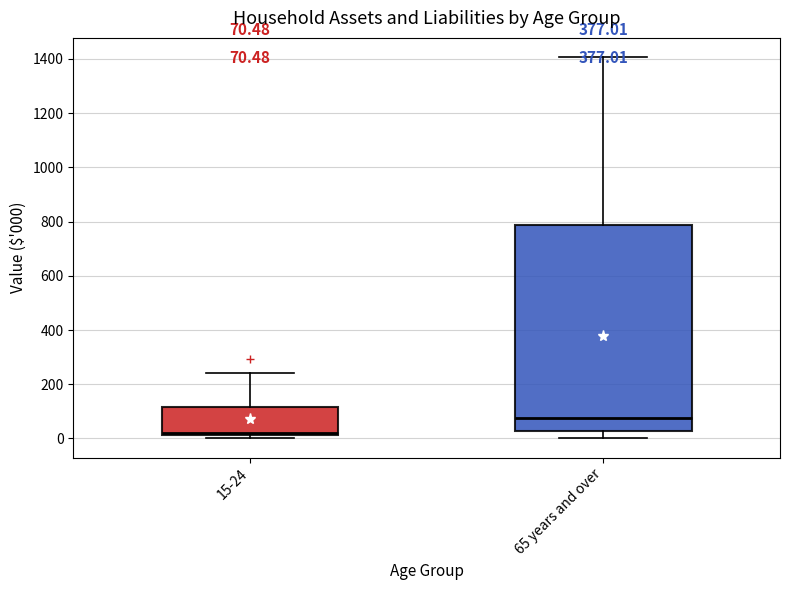

Which box has the lowest median line?

15-24